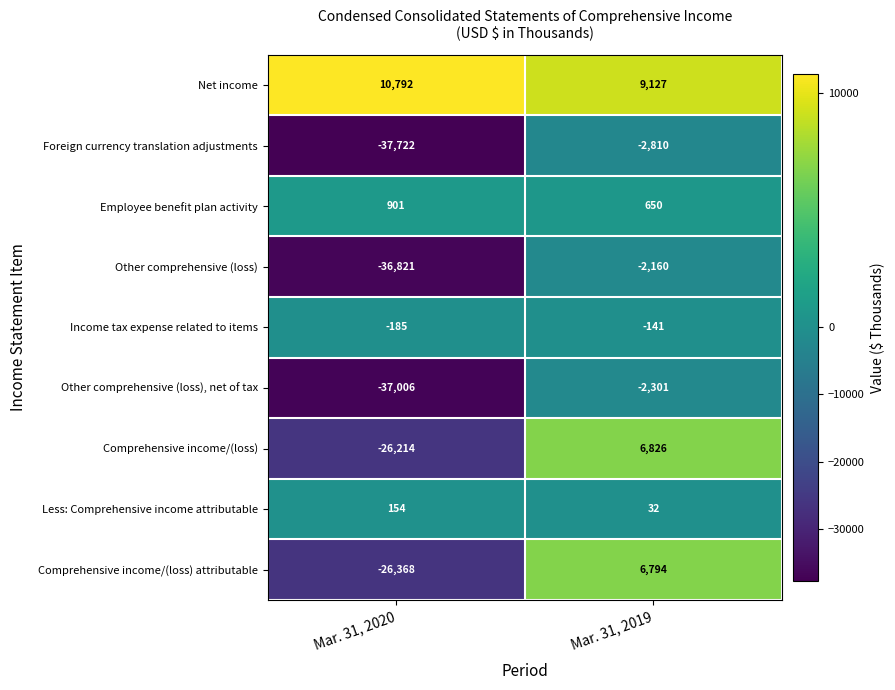

What is the maximum value shown in the chart?

10792